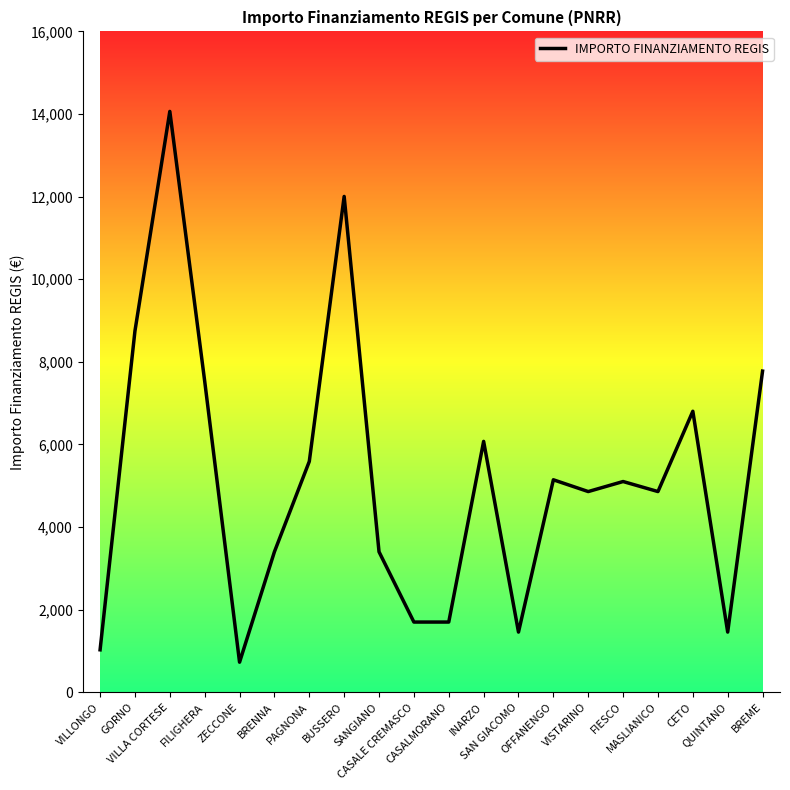

What is the difference between the maximum and minimum values?

13334